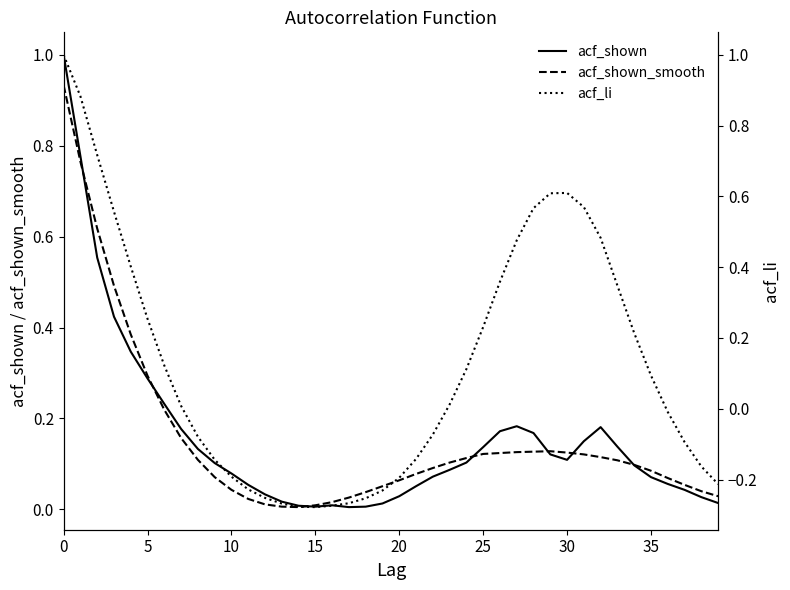

Rank the series by their maximum value, from highest to lowest.

acf_shown, acf_li, acf_shown_smooth